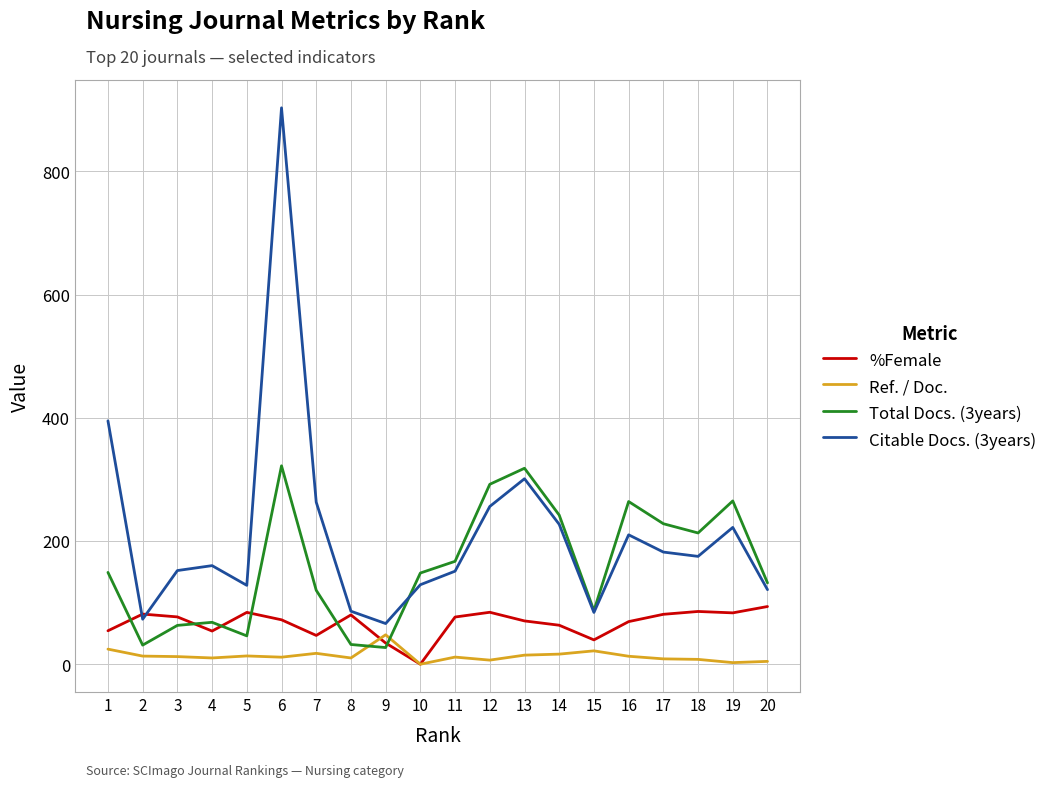

What is the minimum value for Citable Docs. (3years)?

66.0